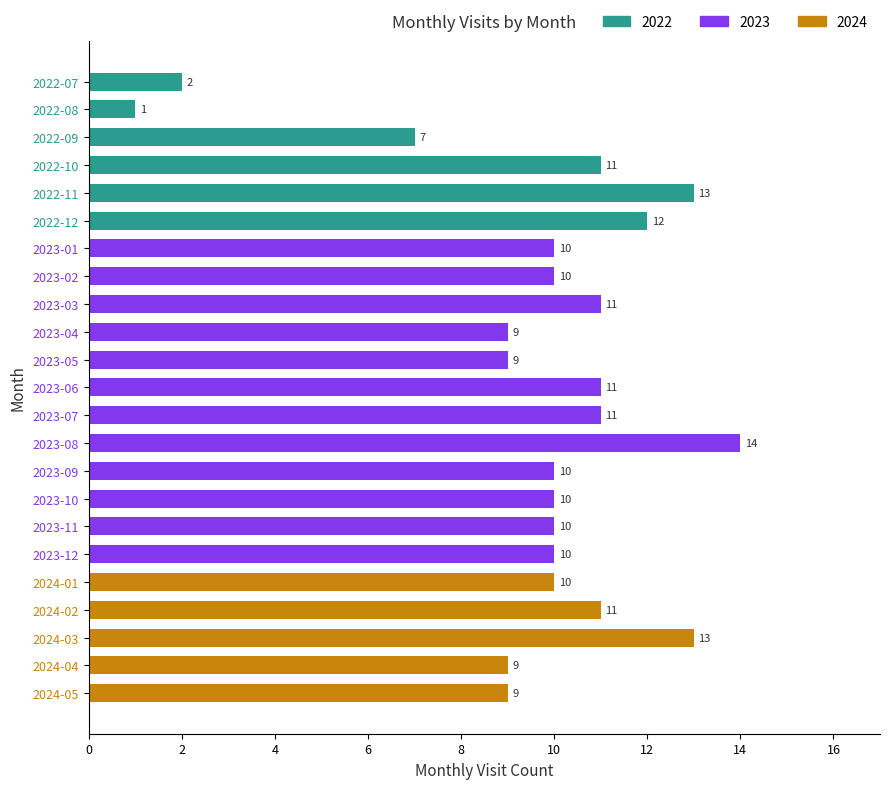

Where is the data nearest to the value 7?

2022-09